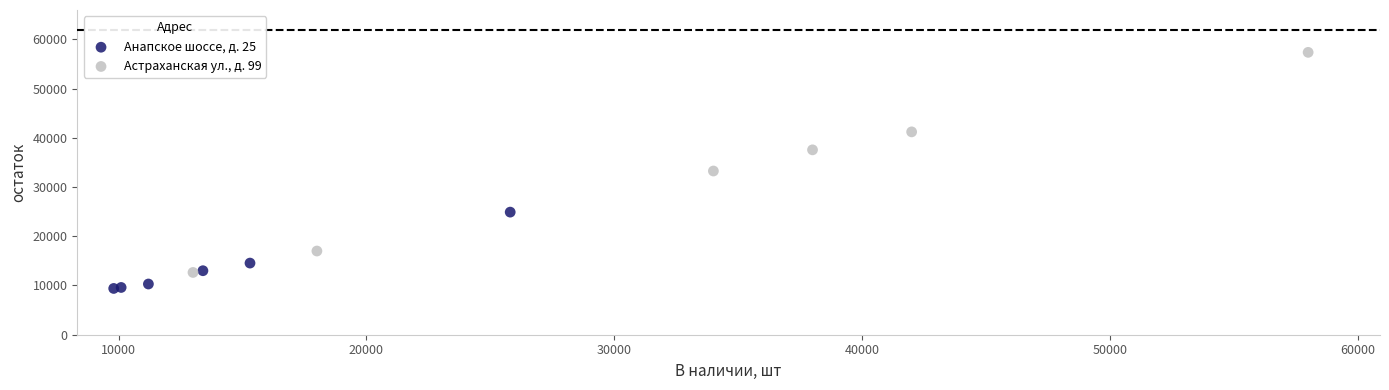

What are all the series names shown in the legend?

Анапское шоссе, д. 25, Астраханская ул., д. 99